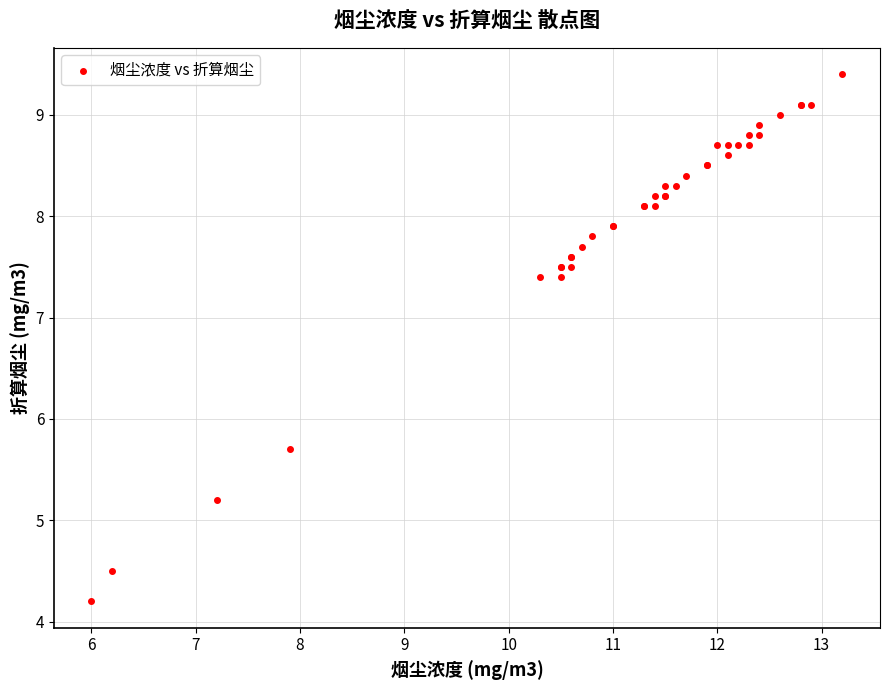

What Y value in the scatter plot is closest to 6?

5.7